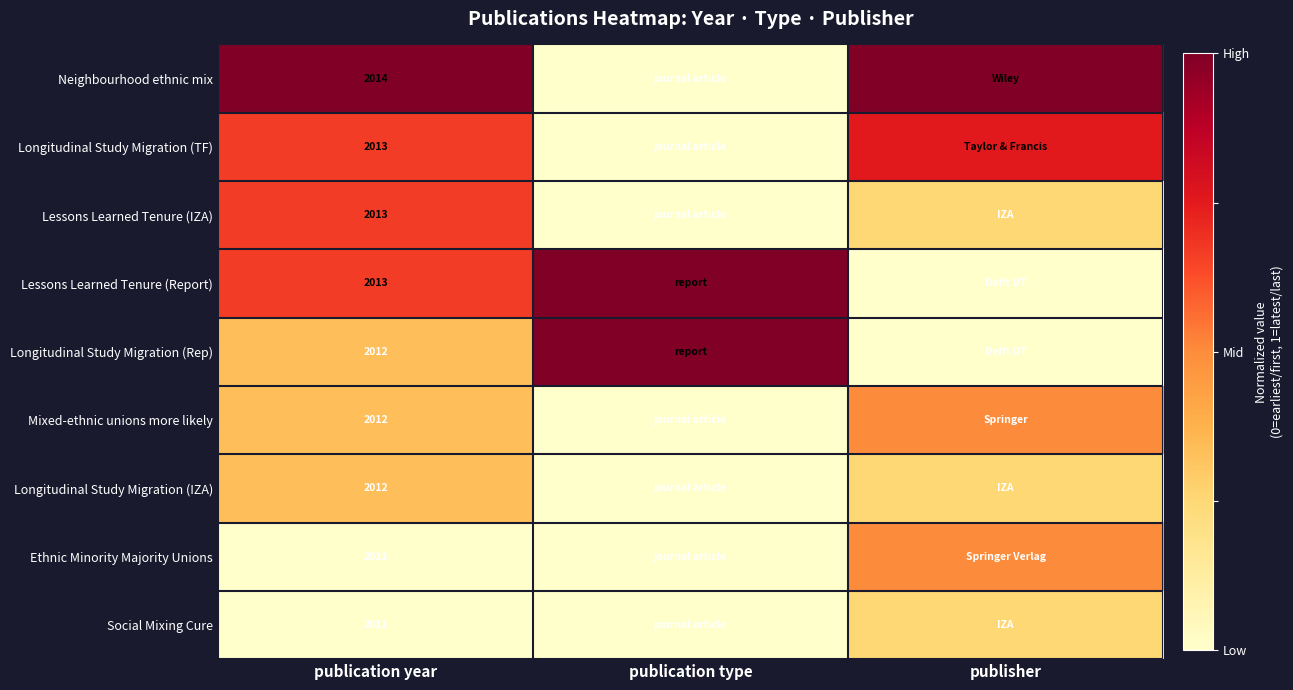

The Longitudinal Study Migration (IZA) series shows 0.2 at publication type. True or false?

False